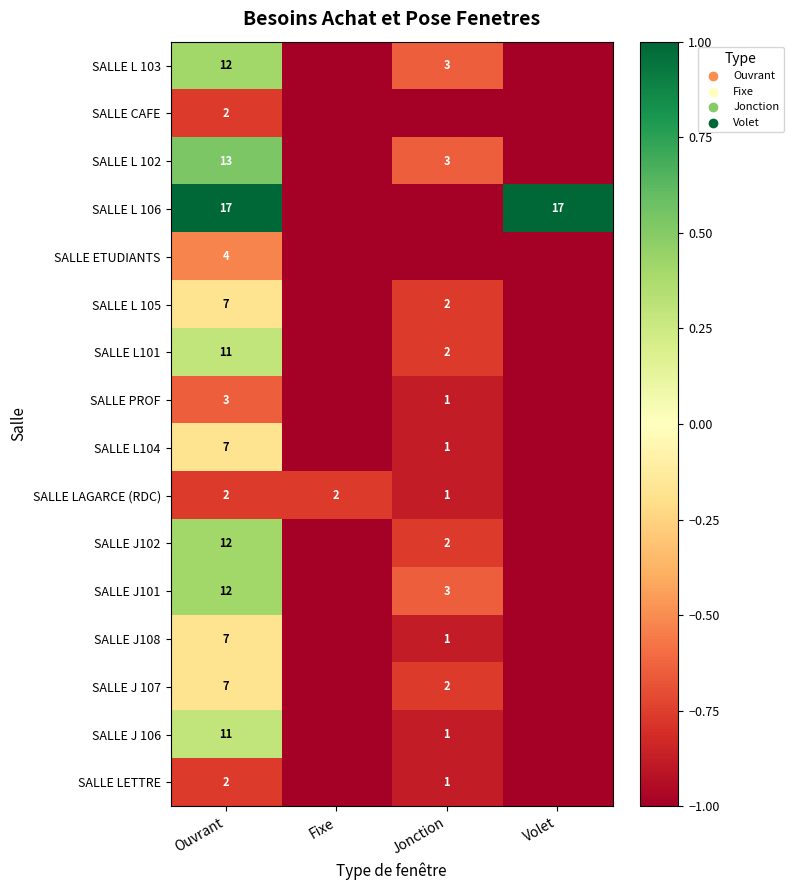

Is it true that SALLE J 107 equals 1 at Jonction?

False